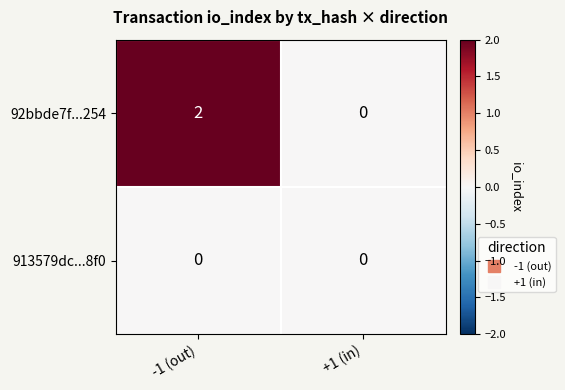

Rank the categories by 92bbde7f...254 value from highest to lowest.

-1 (out), +1 (in)